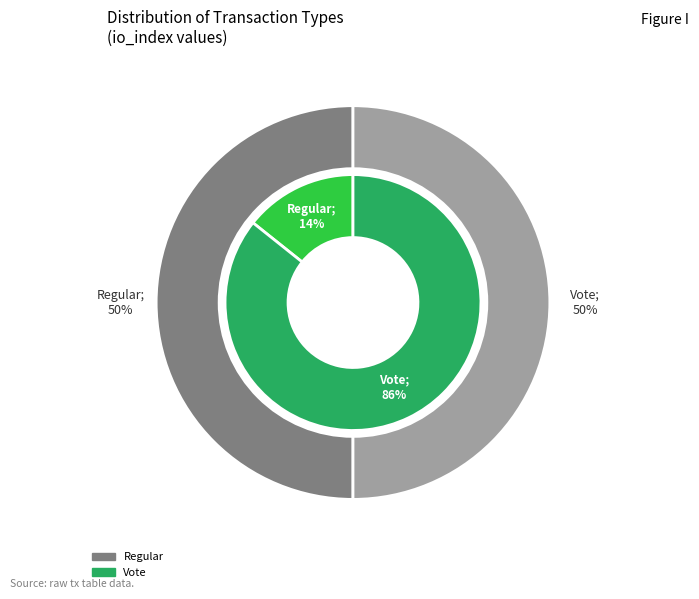

To the nearest percent, what is the average slice percentage?

50%